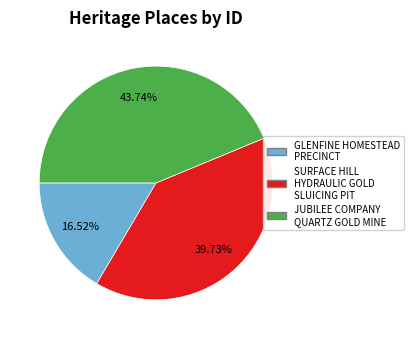

How many segments does this pie chart have?

3